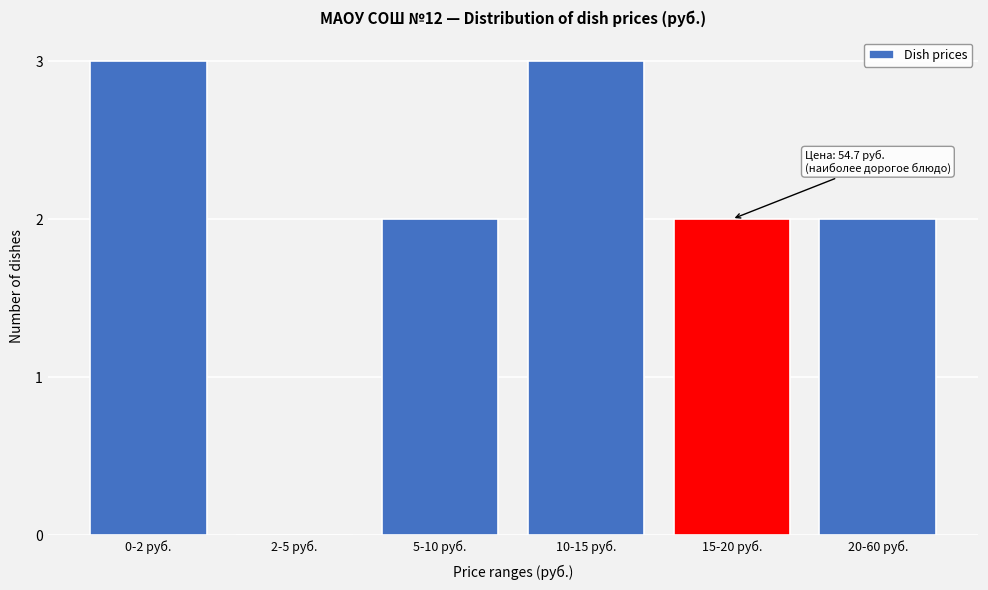

Reading right to left, list all the values displayed in this chart.

20-60 руб.=2	15-20 руб.=2	10-15 руб.=3	5-10 руб.=2	2-5 руб.=0	0-2 руб.=3